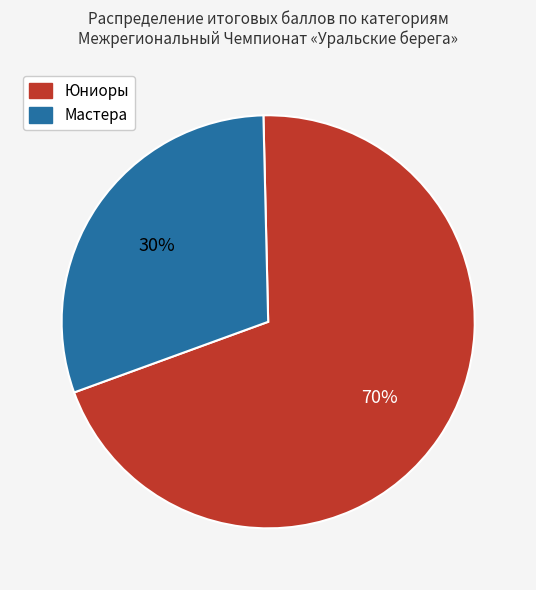

To the nearest percent, what is the average slice percentage?

50%